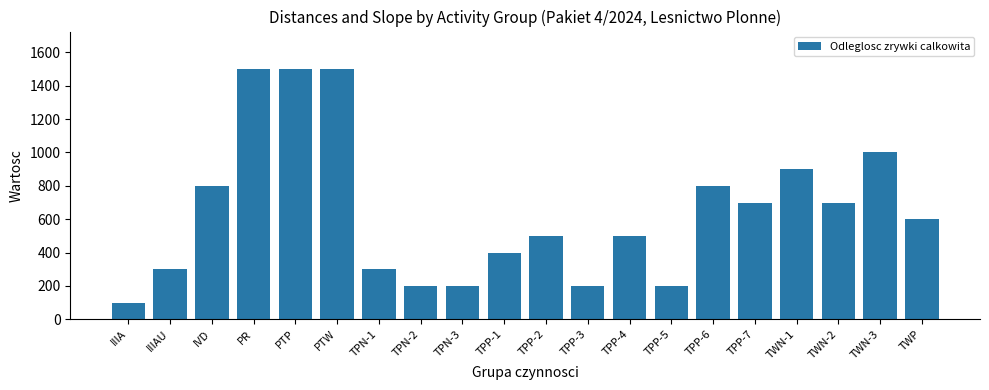

Is it true that the value at PR is 439?

False